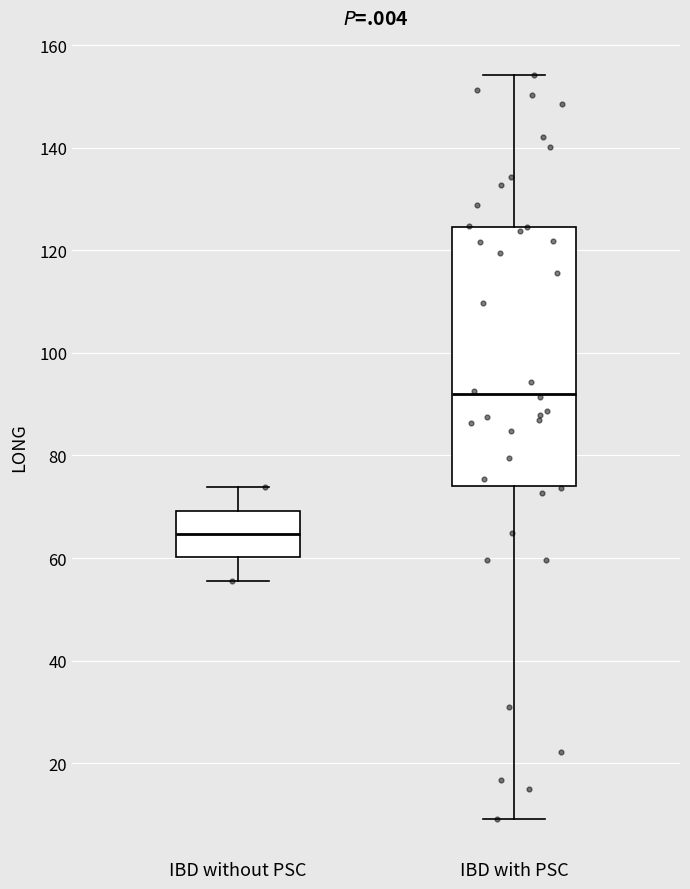

Which box is the tallest, from its lower edge to its upper edge?

IBD with PSC